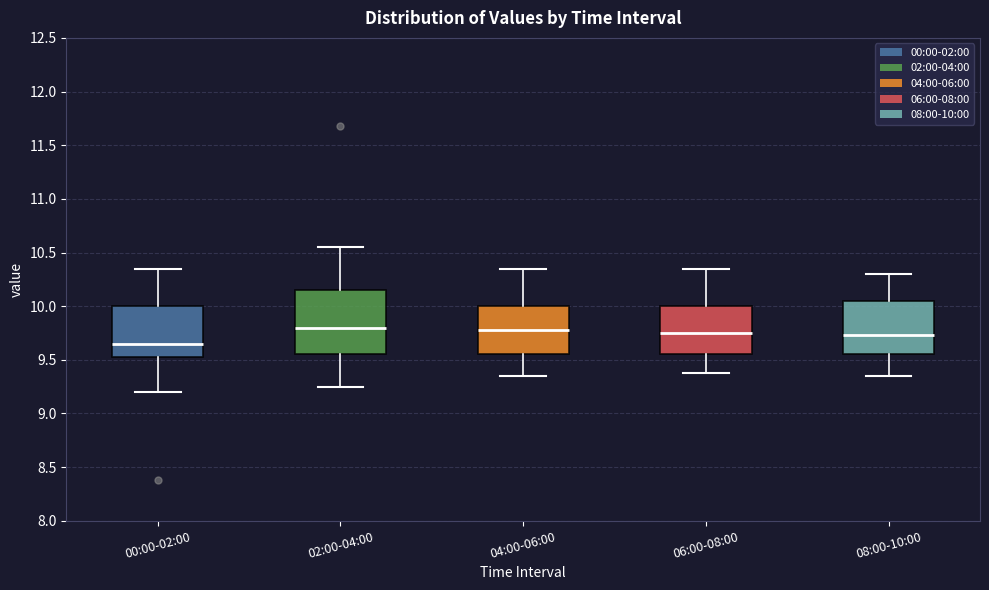

Reading left to right, read every box against the y-axis: the position of its median line, the range the box covers, and the ends of its whiskers. The values are not printed on the chart, so give them approximately, as read against the axis.

00:00-02:00: median 9.65, box 9.55 to 10.00, whiskers 9.20 to 10.35
02:00-04:00: median 9.80, box 9.55 to 10.15, whiskers 9.25 to 10.55
04:00-06:00: median 9.80, box 9.55 to 10.00, whiskers 9.35 to 10.35
06:00-08:00: median 9.75, box 9.55 to 10.00, whiskers 9.40 to 10.35
08:00-10:00: median 9.75, box 9.55 to 10.05, whiskers 9.35 to 10.30